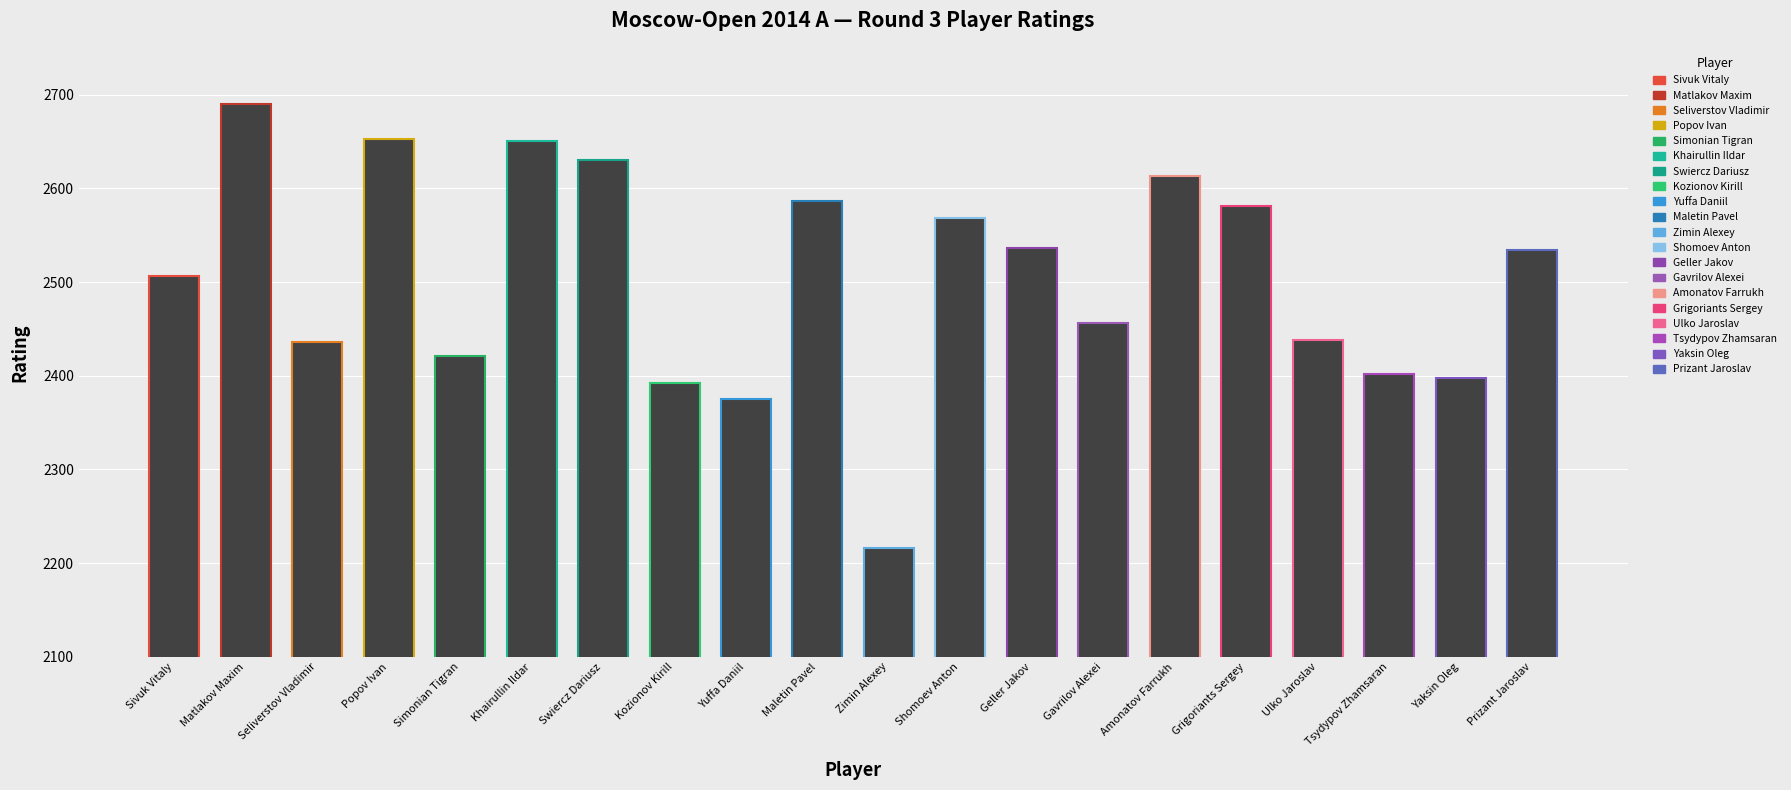

Where does the data first go above 2534?

Matlakov Maxim